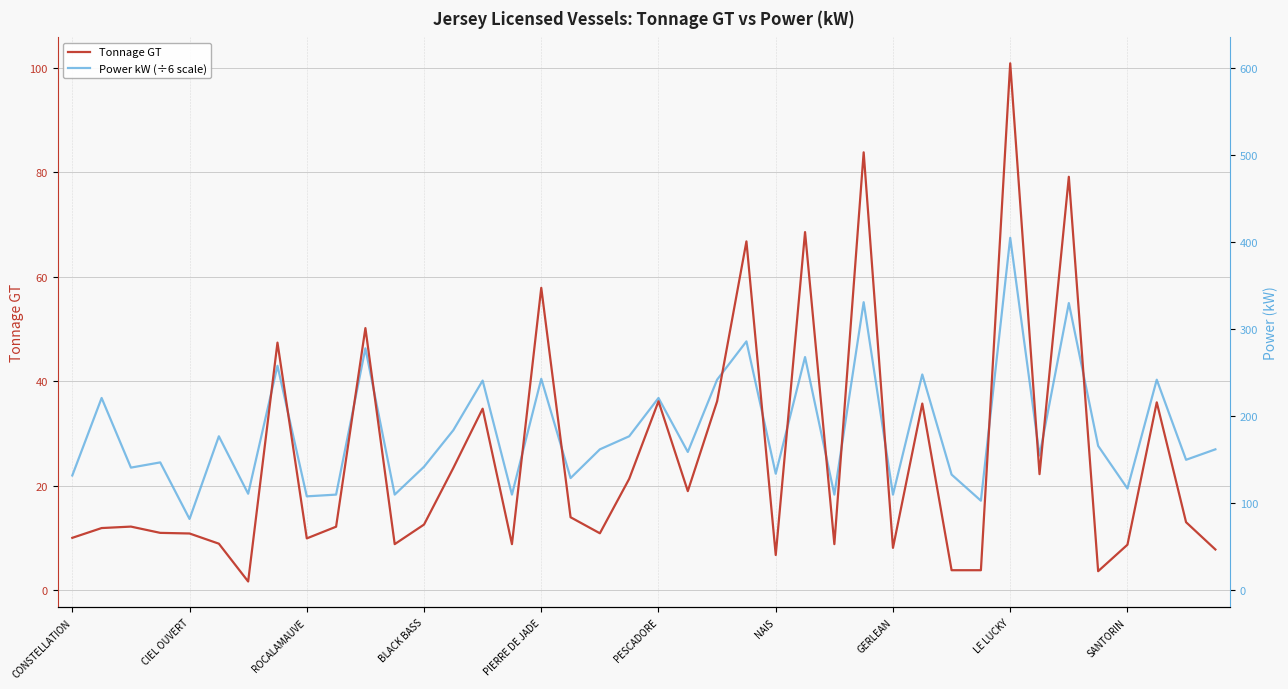

What is the lowest value of the Tonnage GT series?

1.7